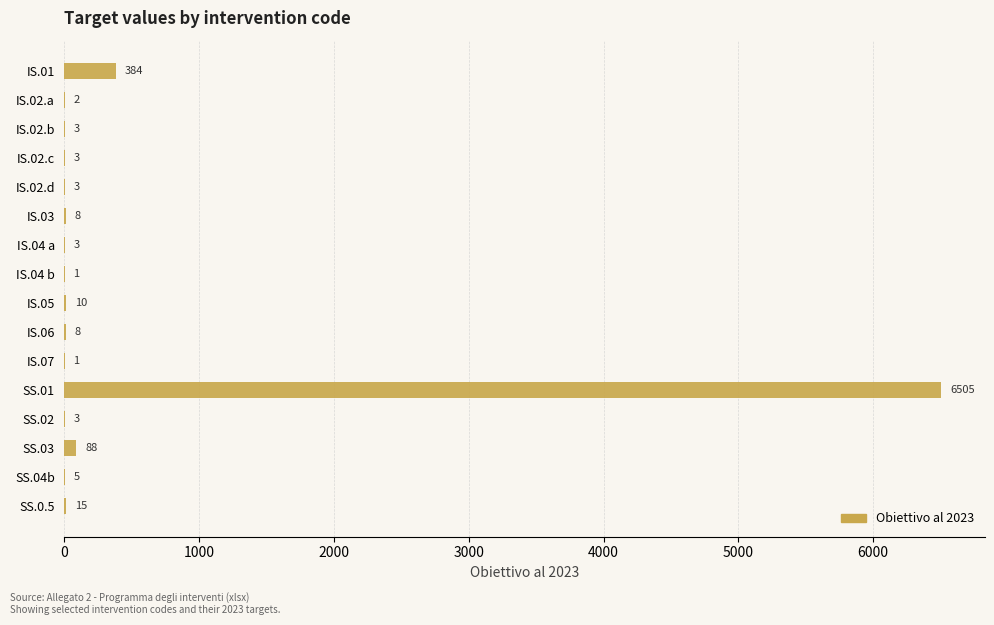

True or false: the data shows 8668 at SS.01.

False